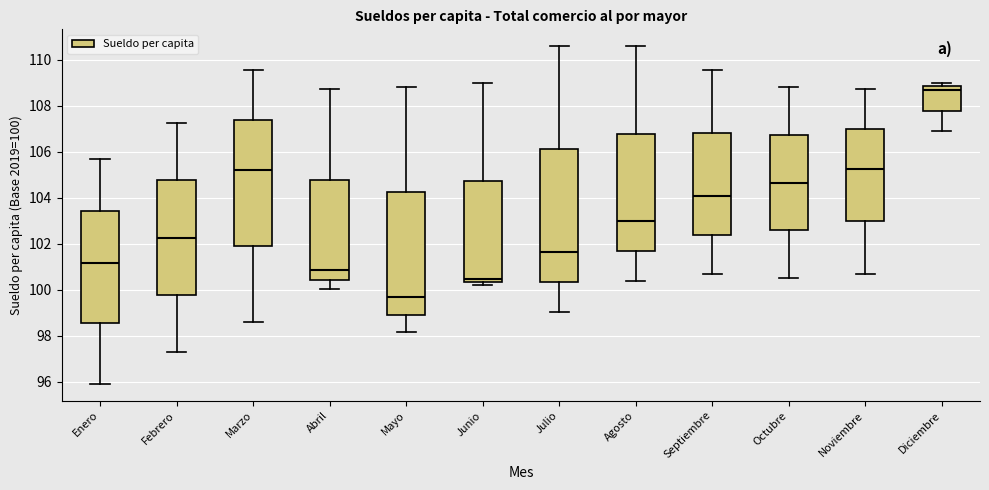

Reading left to right, transcribe this box plot: for each box, give where its median line is, the range the box spans, and where its two whiskers end, as read against the y-axis. The values are not printed on the chart, so give them approximately, as read against the axis.

Enero: median 101.2, box 98.6 to 103.4, whiskers 96.0 to 105.8
Febrero: median 102.2, box 99.8 to 104.8, whiskers 97.2 to 107.2
Marzo: median 105.2, box 102.0 to 107.4, whiskers 98.6 to 109.6
Abril: median 100.8, box 100.4 to 104.8, whiskers 100.0 to 108.8
Mayo: median 99.6, box 99.0 to 104.2, whiskers 98.2 to 108.8
Junio: median 100.4 (just above the box's lower edge), box 100.4 to 104.8, whiskers 100.2 to 109.0
Julio: median 101.6, box 100.4 to 106.2, whiskers 99.0 to 110.6
Agosto: median 103.0, box 101.6 to 106.8, whiskers 100.4 to 110.6
Septiembre: median 104.0, box 102.4 to 106.8, whiskers 100.6 to 109.6
Octubre: median 104.6, box 102.6 to 106.8, whiskers 100.6 to 108.8
Noviembre: median 105.2, box 103.0 to 107.0, whiskers 100.6 to 108.8
Diciembre: median 108.6, box 107.8 to 108.8, whiskers 107.0 to 109.0